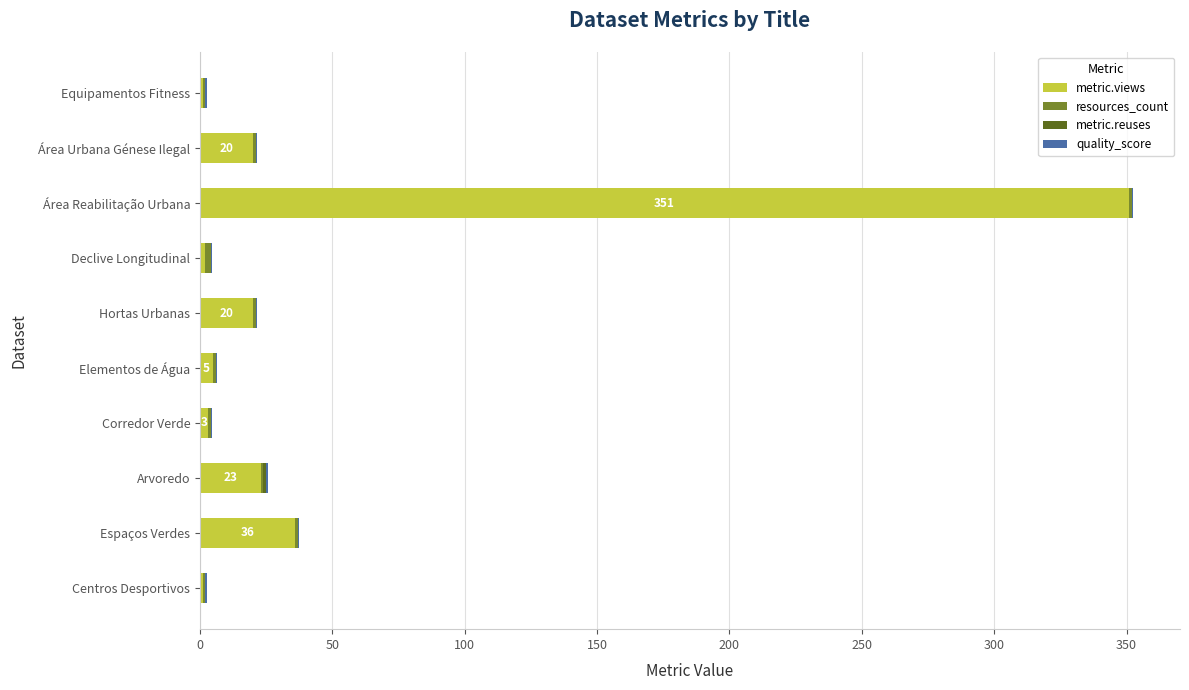

What is the sum of all metric.views values?

462.0